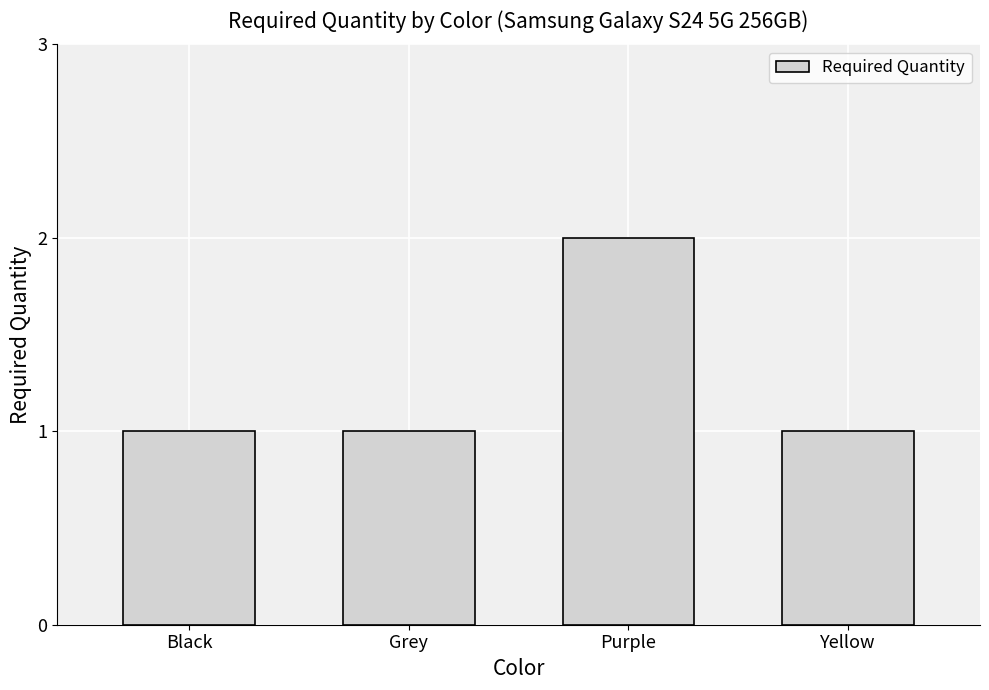

The chart shows a value of 1 at Purple. True or false?

False